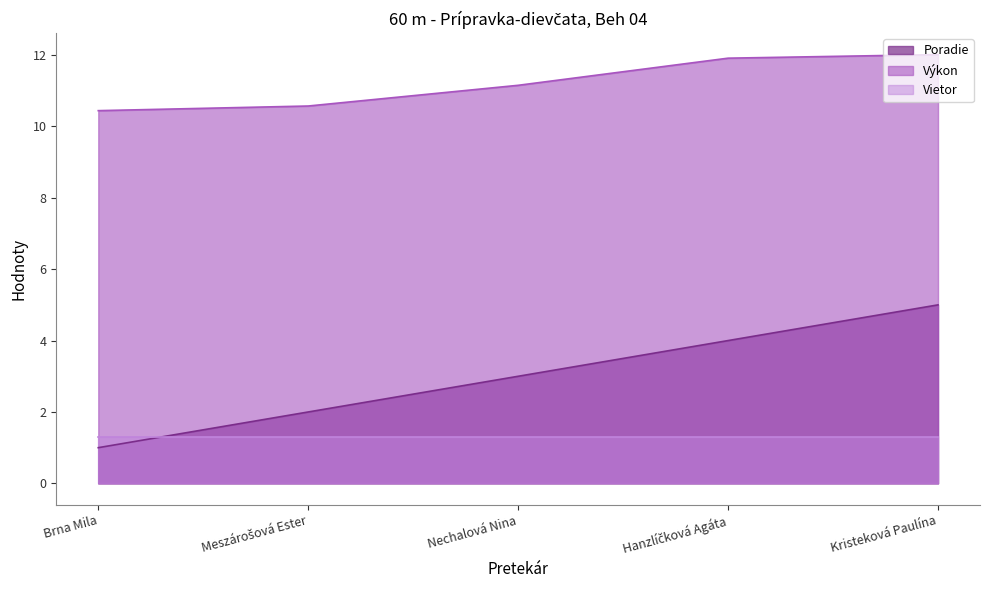

Which series changed the most between Hanzlíčková Agáta and Kristeková Paulína?

Poradie